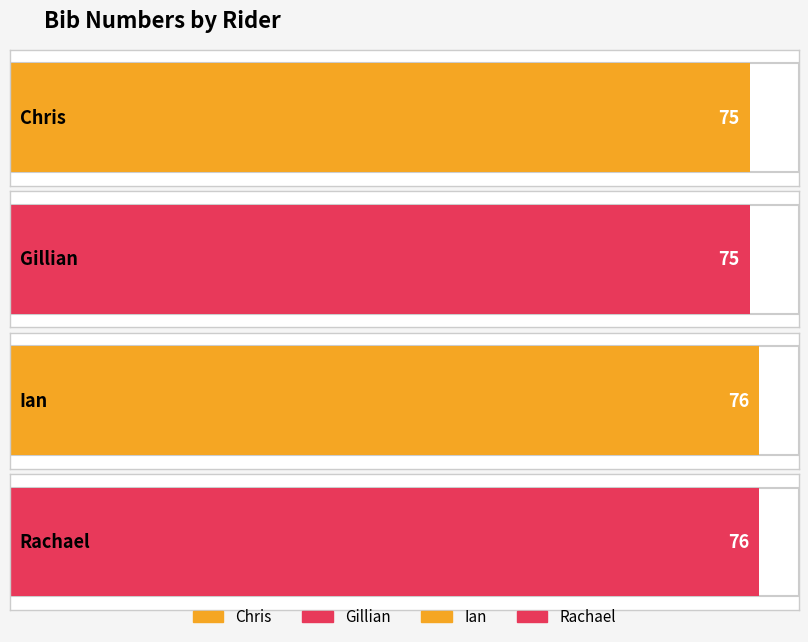

What is the label of the 3rd bar from the left?

Ian